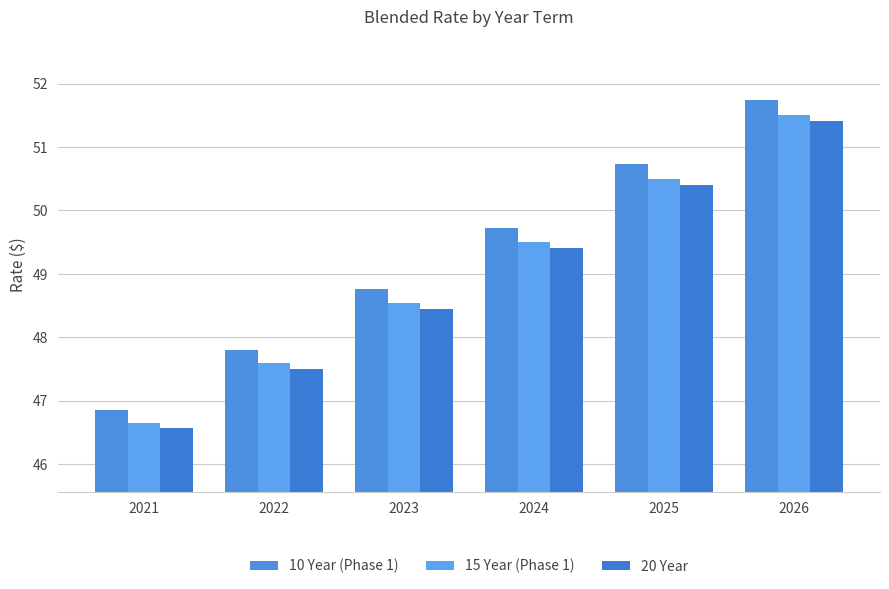

How many values in the 20 Year series are below 49?

3